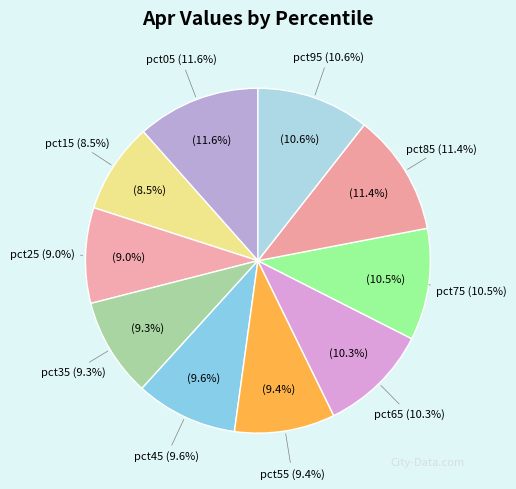

Which category has the smallest portion of the pie?

pct15